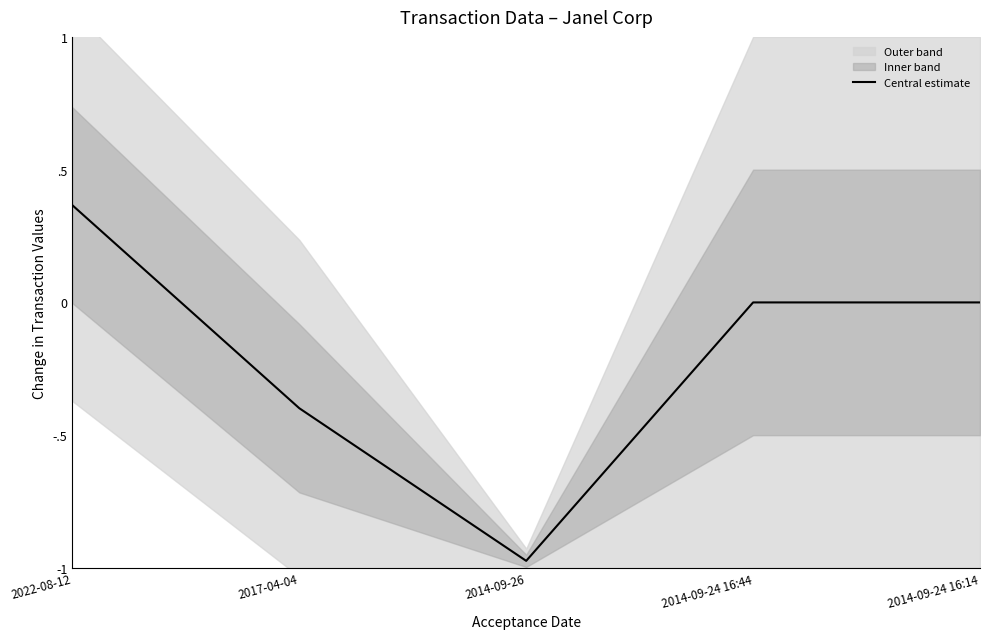

Which category has the highest value across all series?

2022-08-12